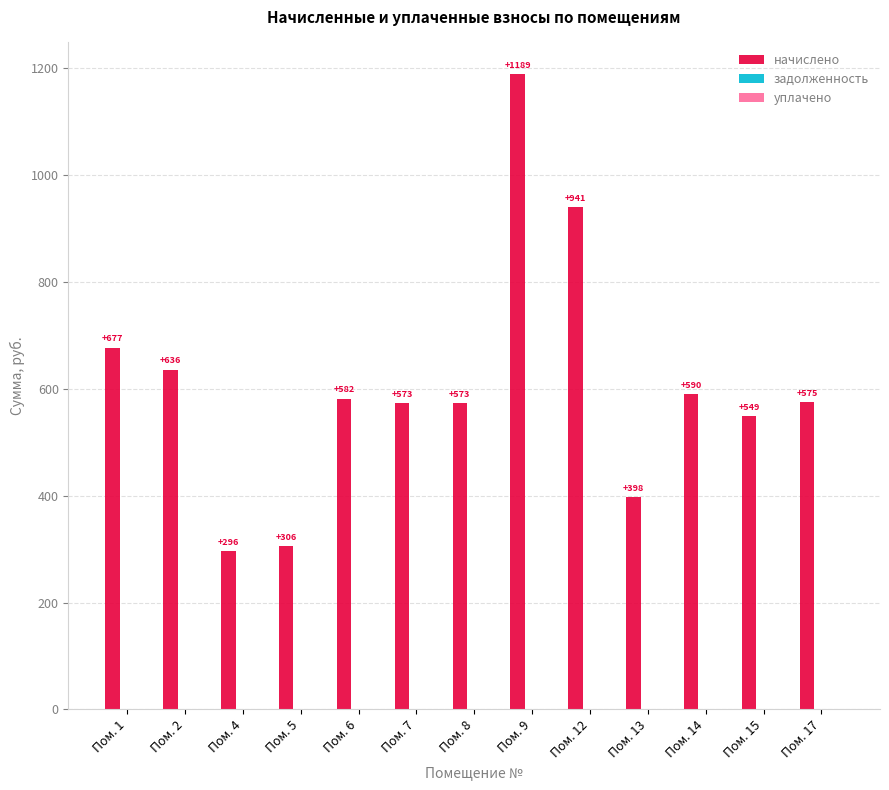

Count the number of categories in the chart.

13